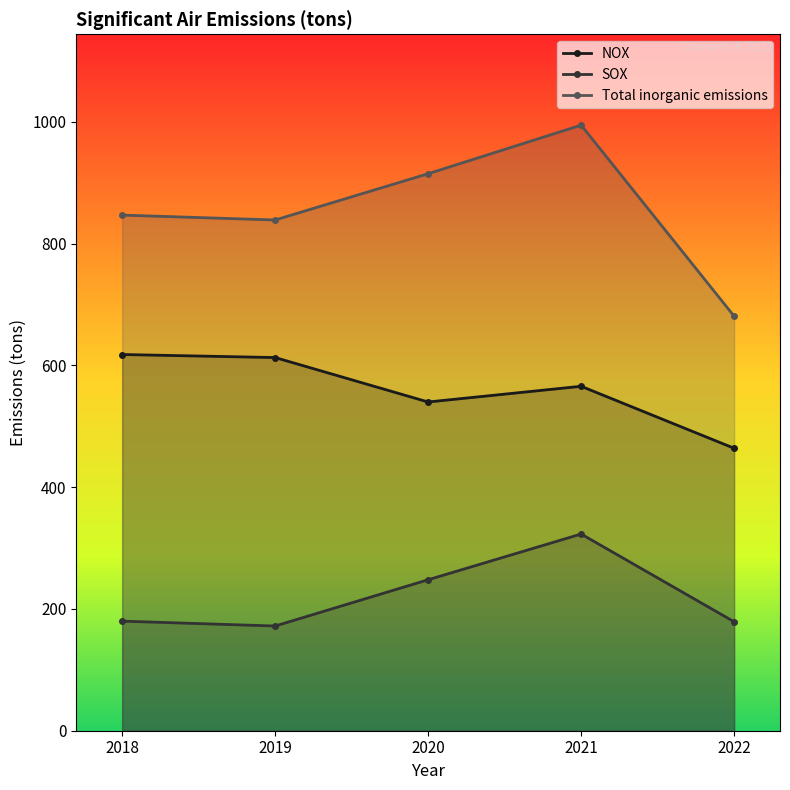

The SOX series shows 172.0 at 2019. True or false?

True